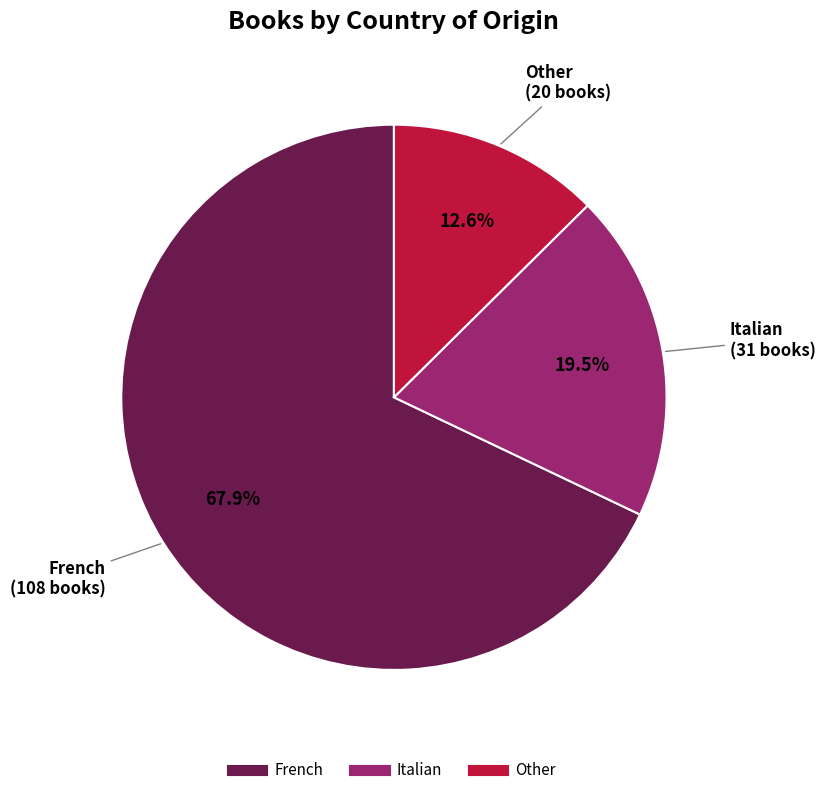

To the nearest percent, what percentage of the pie is Other?

13%